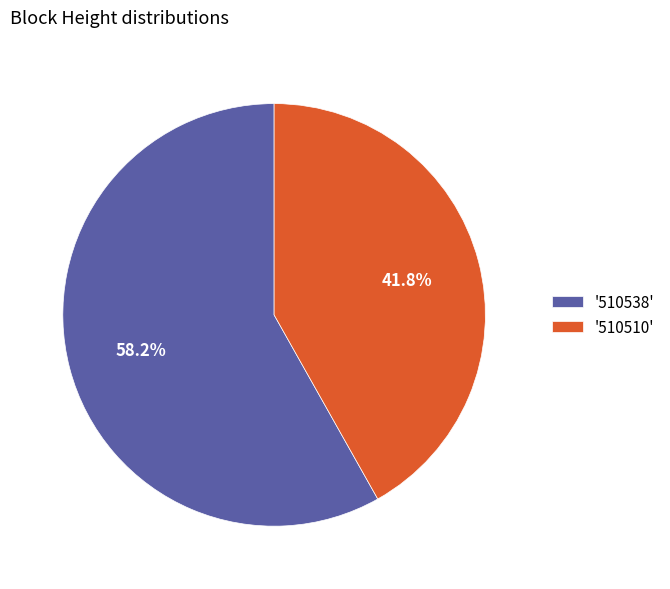

Which category accounts for the majority?

'510538'